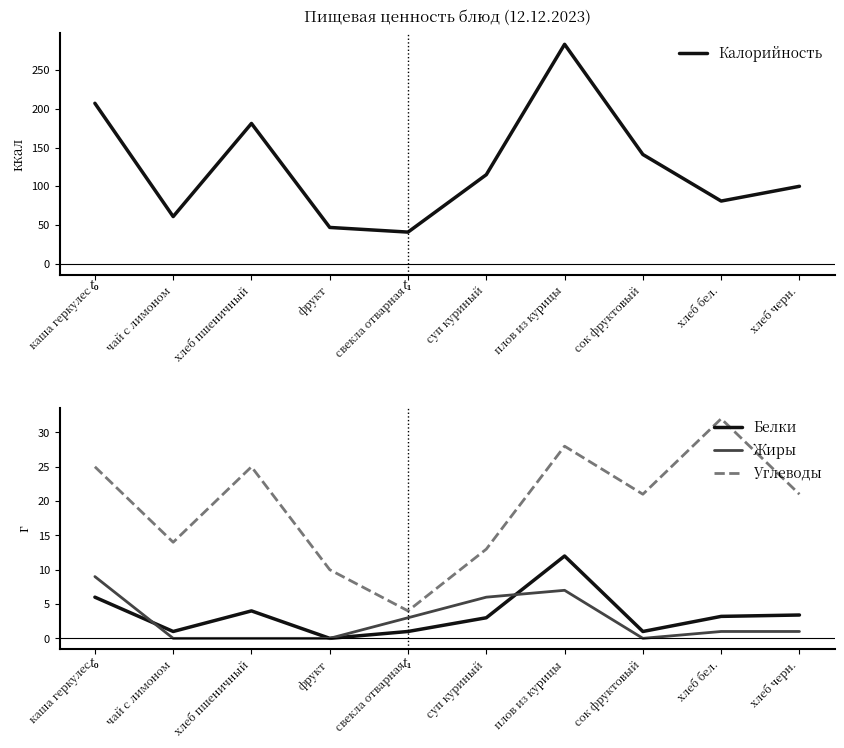

What is the approximate value of Калорийность at фрукт?

47